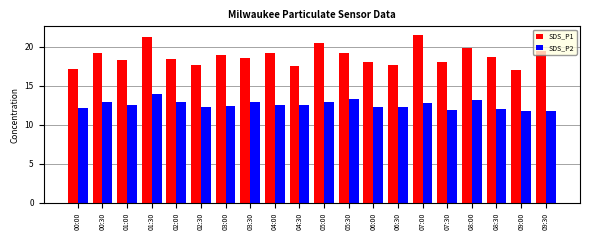

Which series has the largest range (max minus min)?

SDS_P1